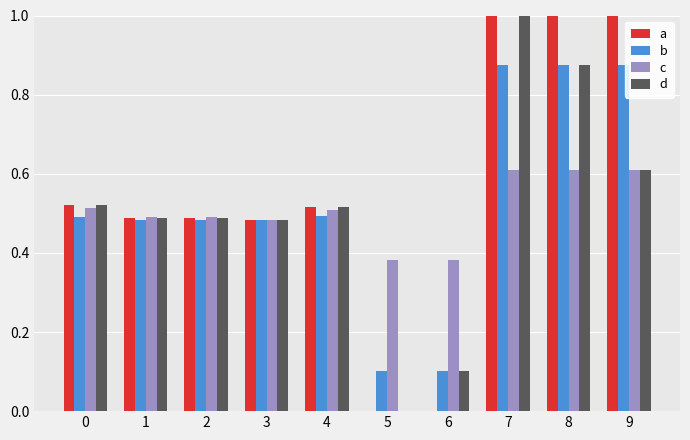

Are the bars horizontal?

No